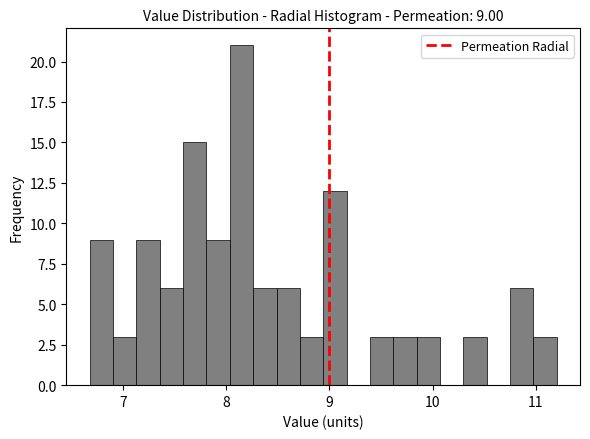

Around what value on the x-axis is the tallest bar? Give the approximate position of its centre, as read against the axis.

8.1